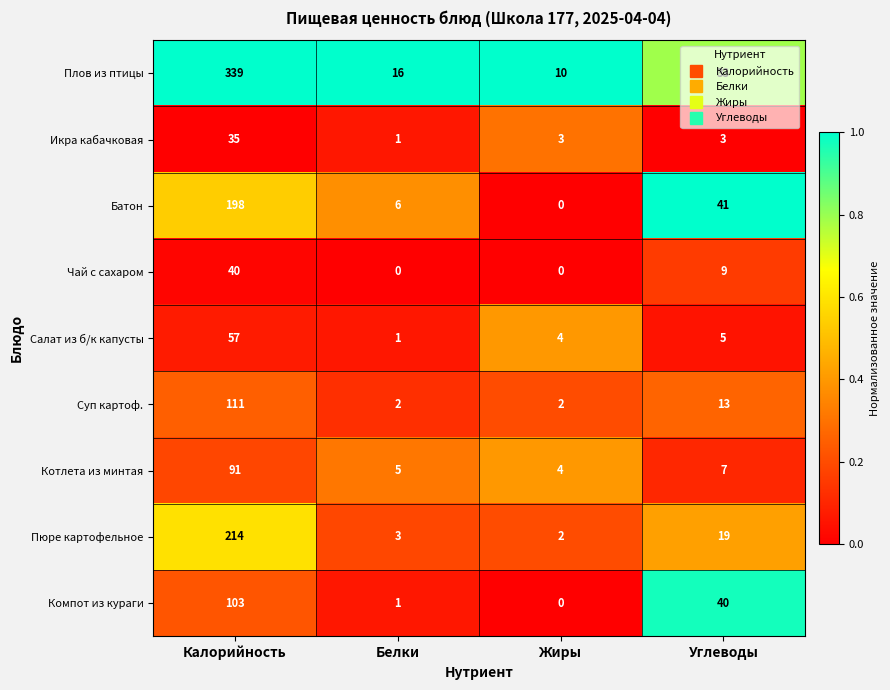

What is the approximate value of Чай с сахаром at Углеводы, to the nearest 10?

10